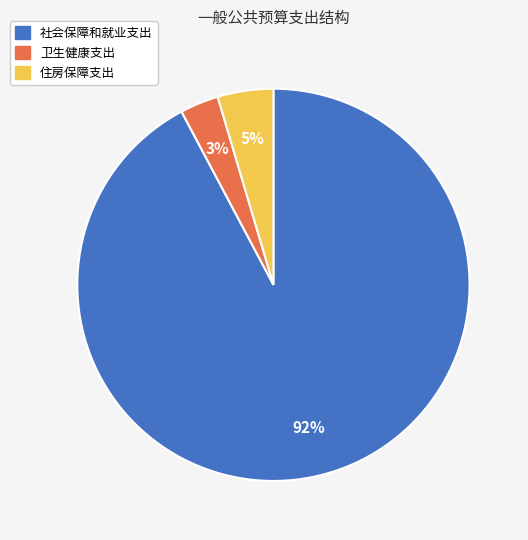

Do 卫生健康支出 and 社会保障和就业支出 together represent more than half of the pie?

Yes